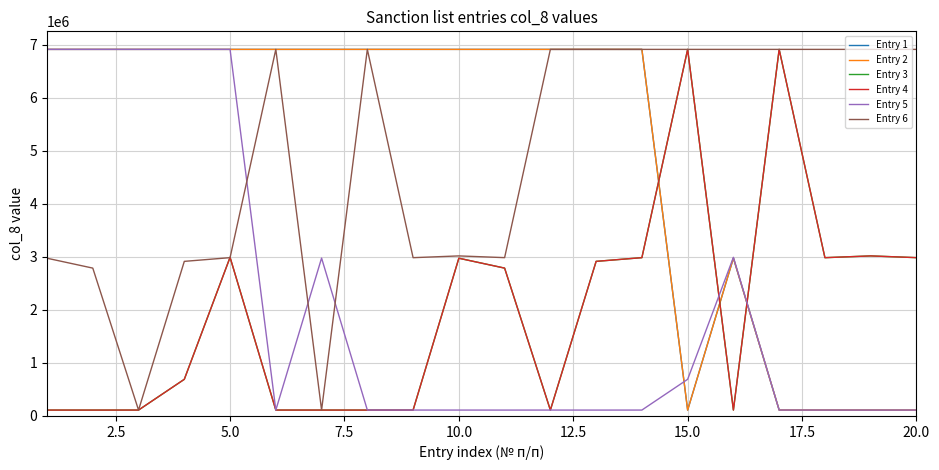

Does the chart have visible grid lines?

Yes